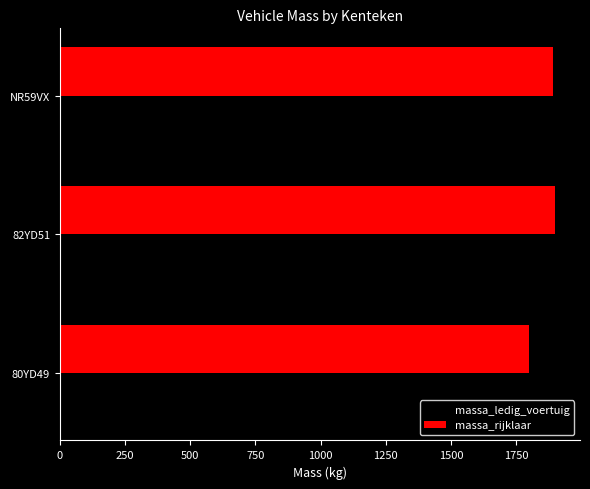

Is it true that massa_ledig_voertuig equals 940 at 80YD49?

False